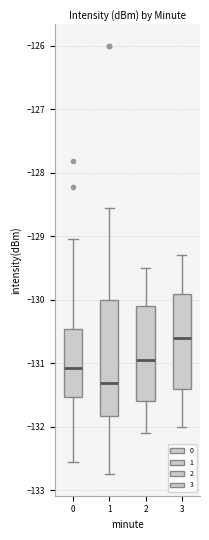

Where does the median line of the box at x = 0 sit on the y-axis? The values are not printed on the chart, so give them approximately, as read against the axis.

-131.1